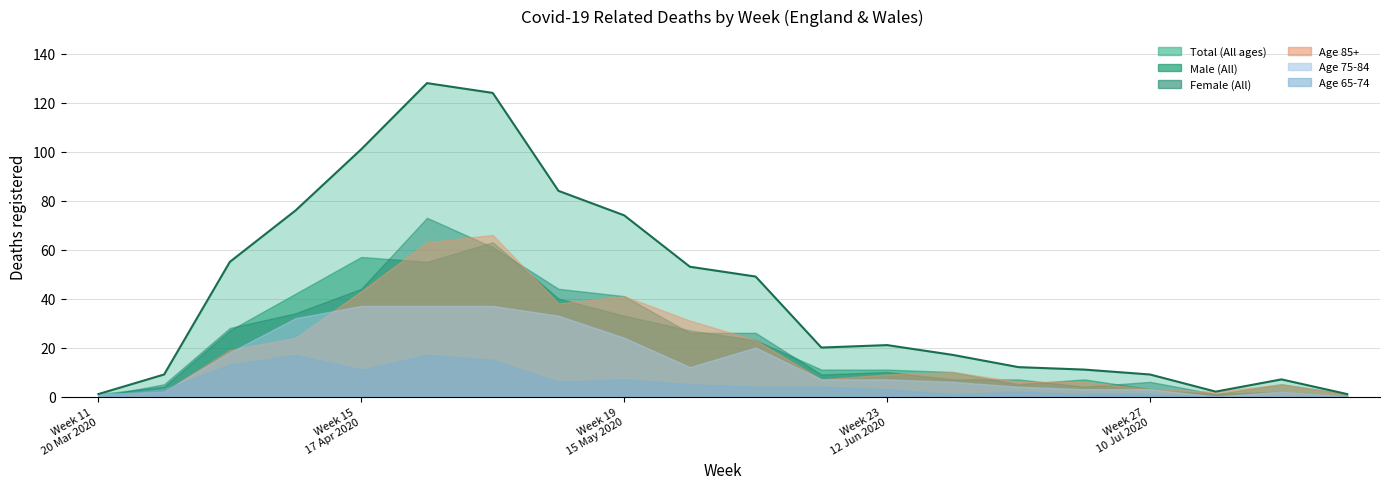

At Week 12
27 Mar 2020, list the series in order from largest to smallest.

Total (All ages), Female (All), Male (All), Age 65-74, Age 75-84, Age 85+